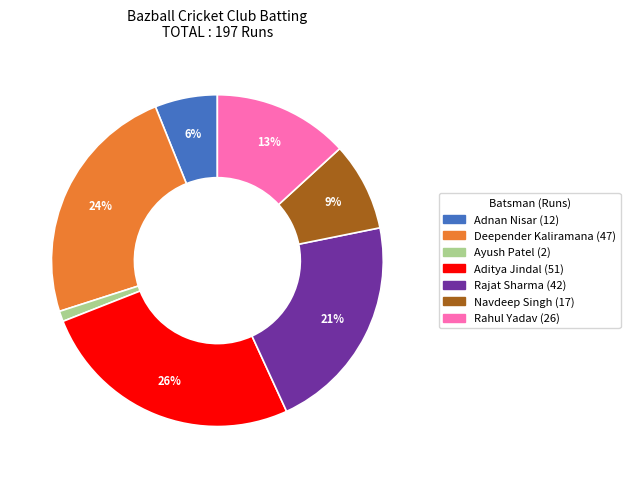

Does any single category account for the majority?

No